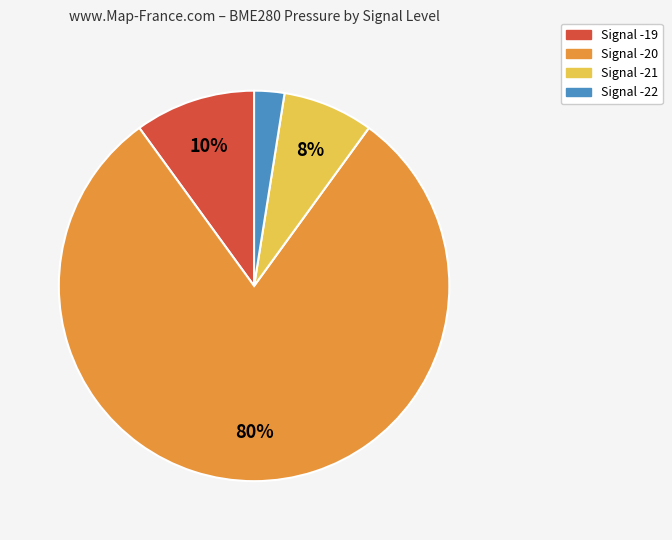

Combined, do Signal -19 and Signal -20 account for over 50%?

Yes